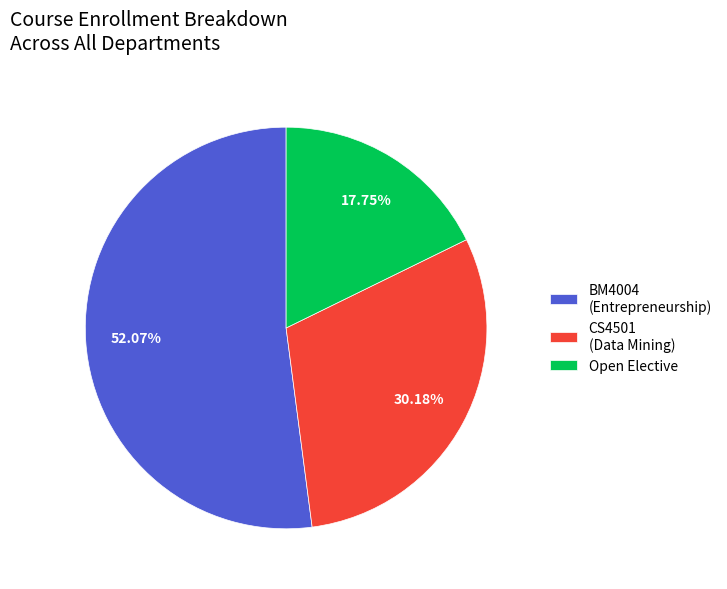

What is the largest slice in the pie chart?

BM4004